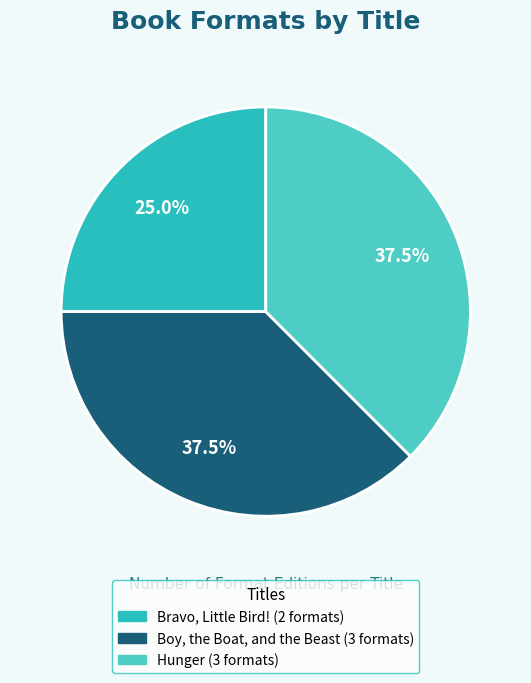

To the nearest percent, what portion does Hunger represent?

38%